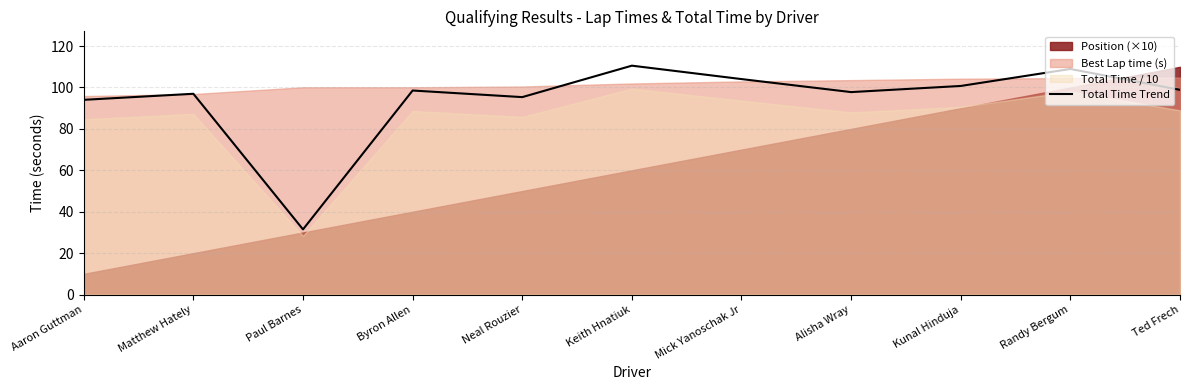

What is the change in value from Byron Allen to Kunal Hinduja?

+2.2